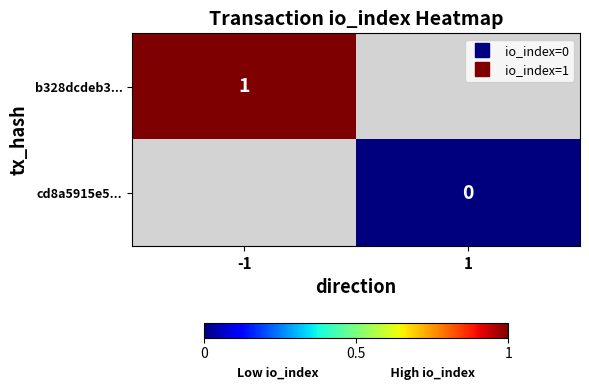

Is the value of b328dcdeb3... at -1 greater than the value of cd8a5915e5... at -1?

No